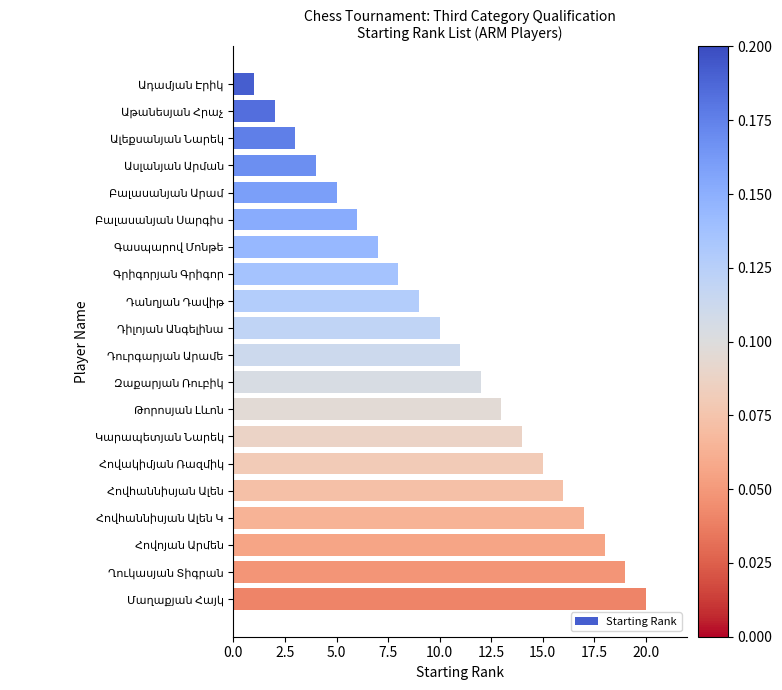

What is the difference between the second highest and second lowest values?

17